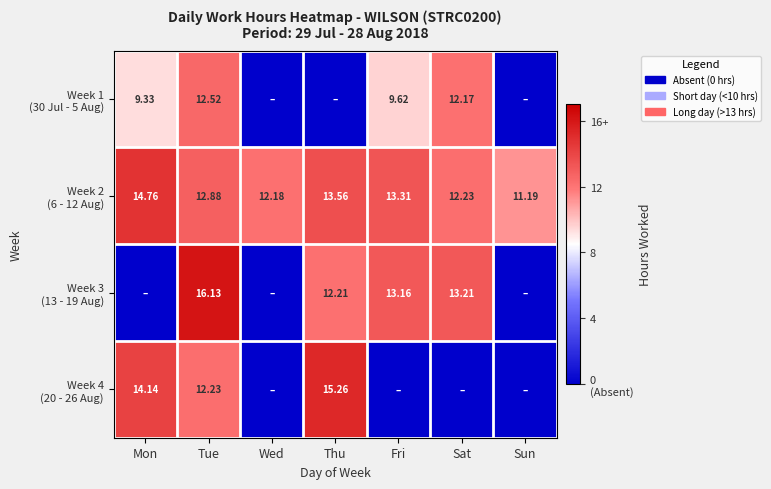

What is the difference between the Week 4 (20 - 26 Aug) values at Thu and Sun?

15.3